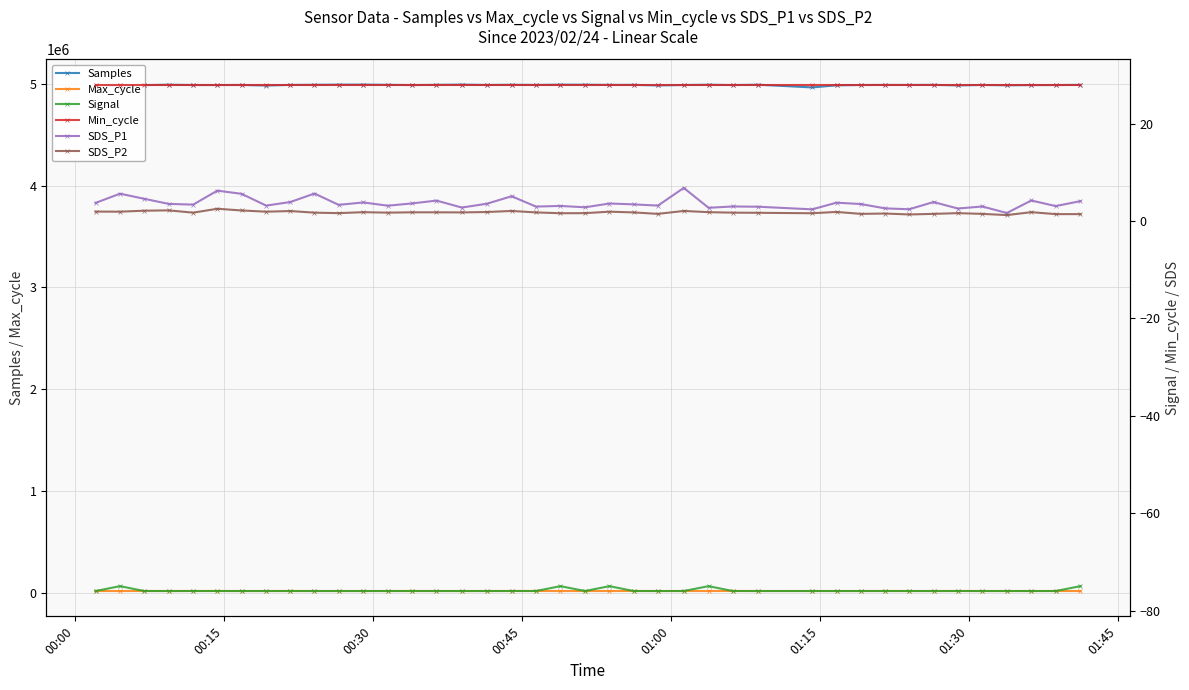

Does the chart have visible grid lines?

Yes